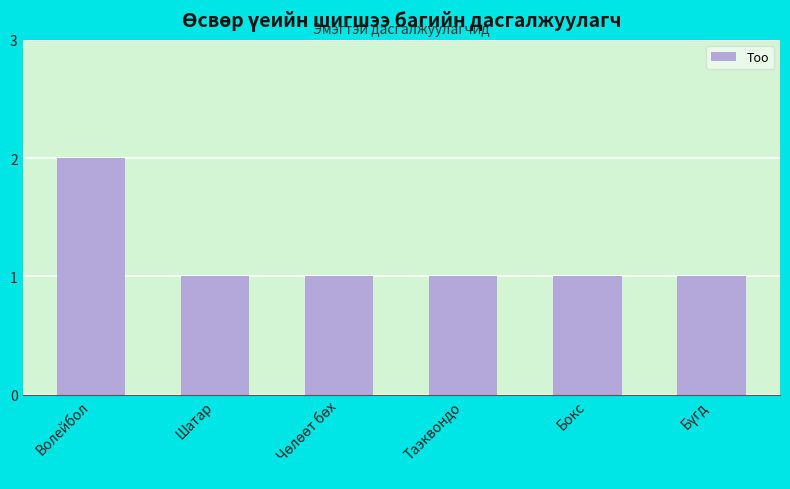

What is the label of the 4th bar from the left?

Таэквондо